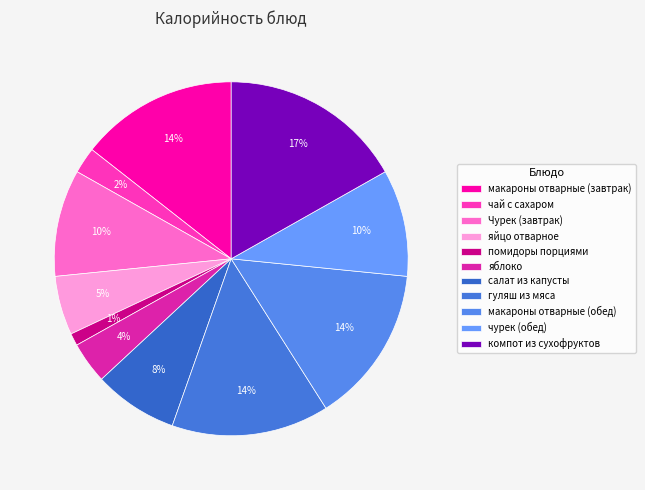

What is the change in value from макароны отварные (завтрак) to чурек (обед)?

-54.3